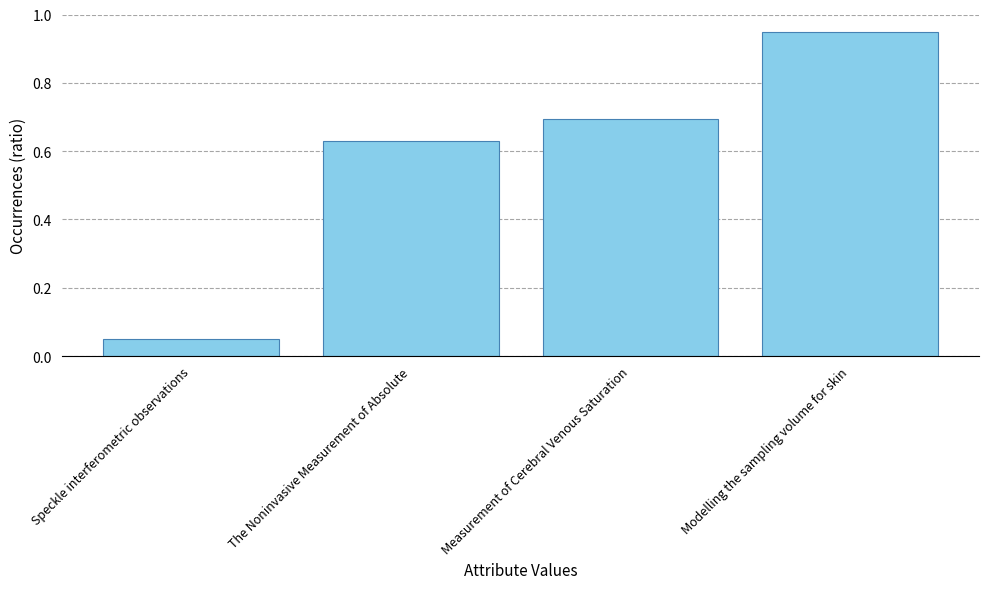

Rank the categories by value from lowest to highest.

Speckle interferometric observations, The Noninvasive Measurement of Absolute, Measurement of Cerebral Venous Saturation, Modelling the sampling volume for skin